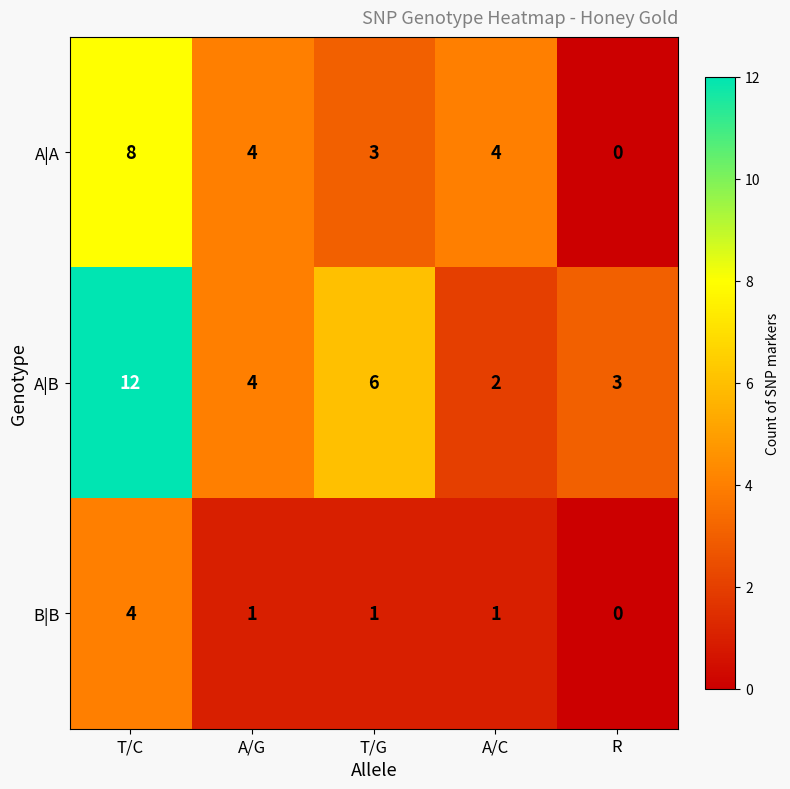

True or false: A|A has a value of 4 at T/C.

False